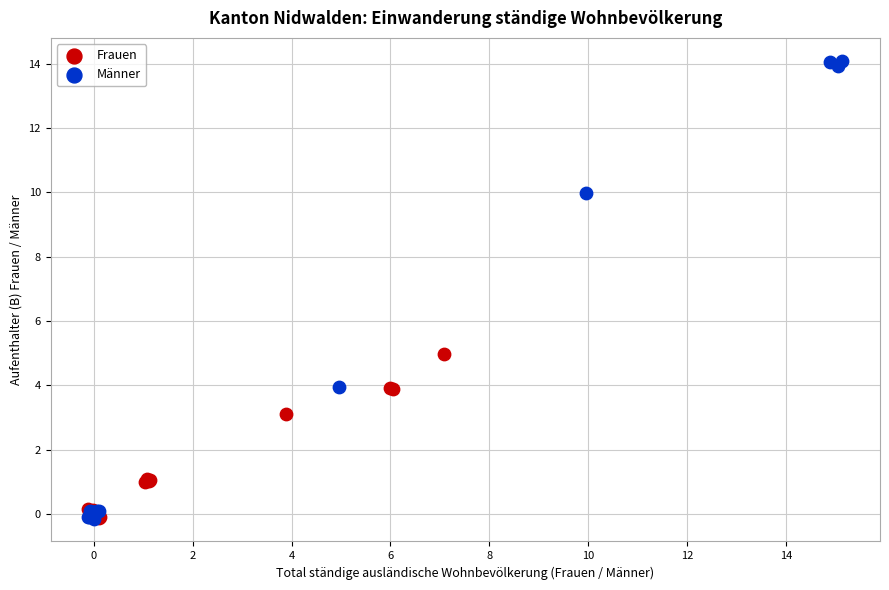

What are all the series names shown in the legend?

Frauen, Männer